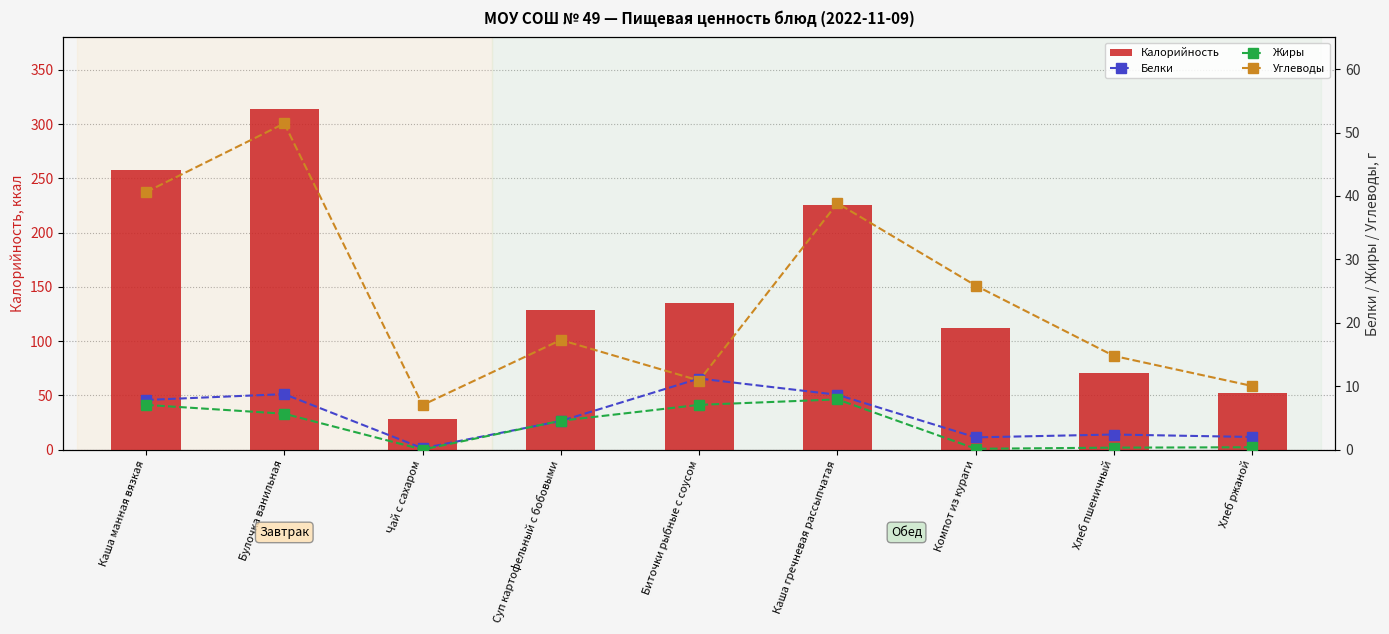

What is the label of the 7th bar from the left?

Компот из кураги